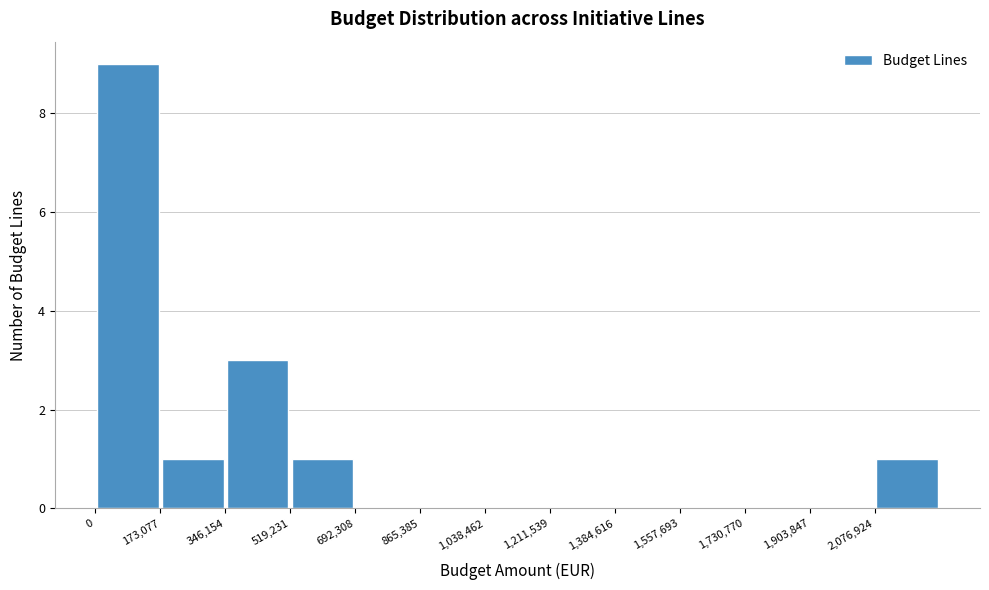

How tall is the bar that spans 340000 to 520000 on the x-axis? Neither the bar edges nor the heights are printed on the chart, so give them approximately, as read against the axes.

3